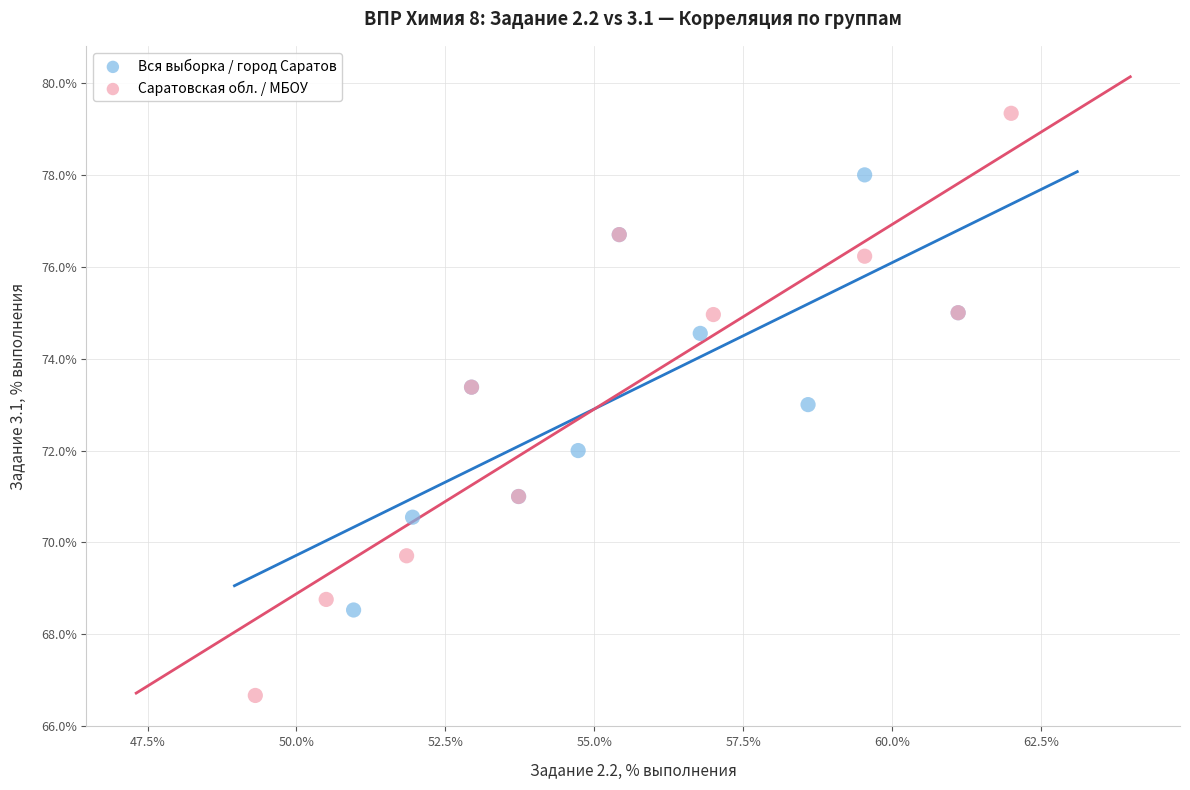

Which series contains the highest Y value?

Саратовская обл. / МБОУ